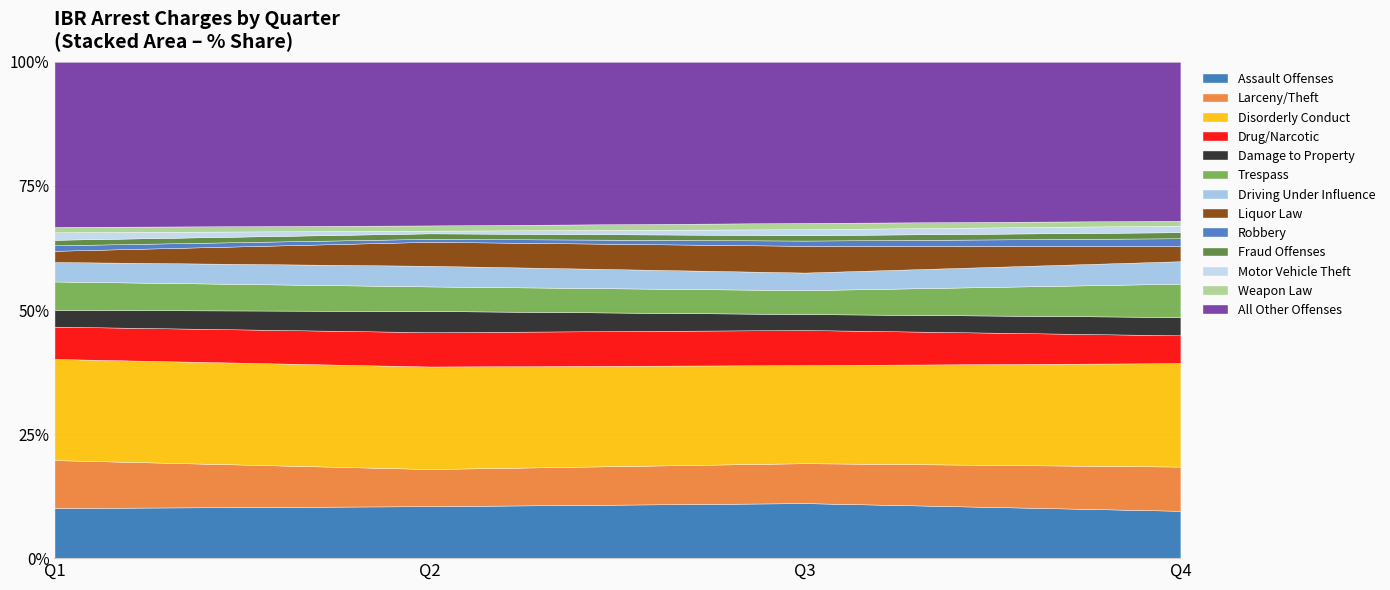

How many categories are shown in the chart?

13